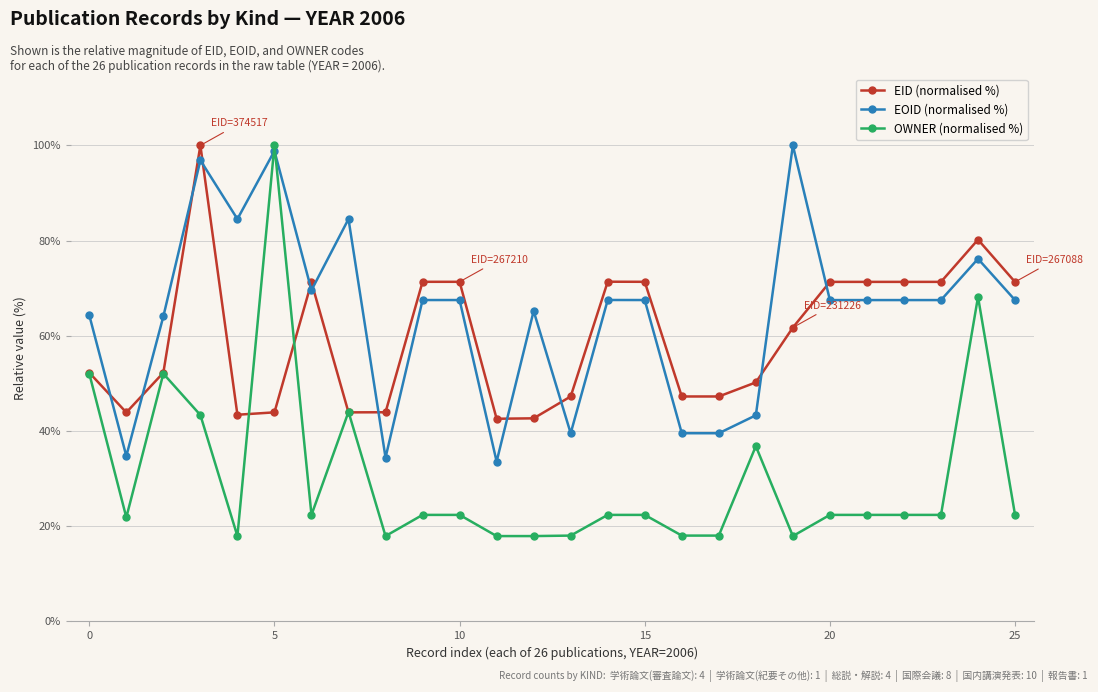

Which series has the largest total across all categories?

EOID (normalised %)